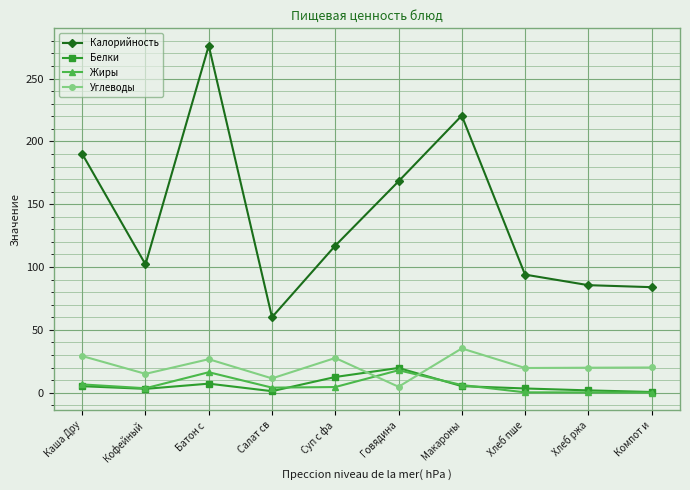

What are all the series names shown in the legend?

Калорийность, Белки, Жиры, Углеводы